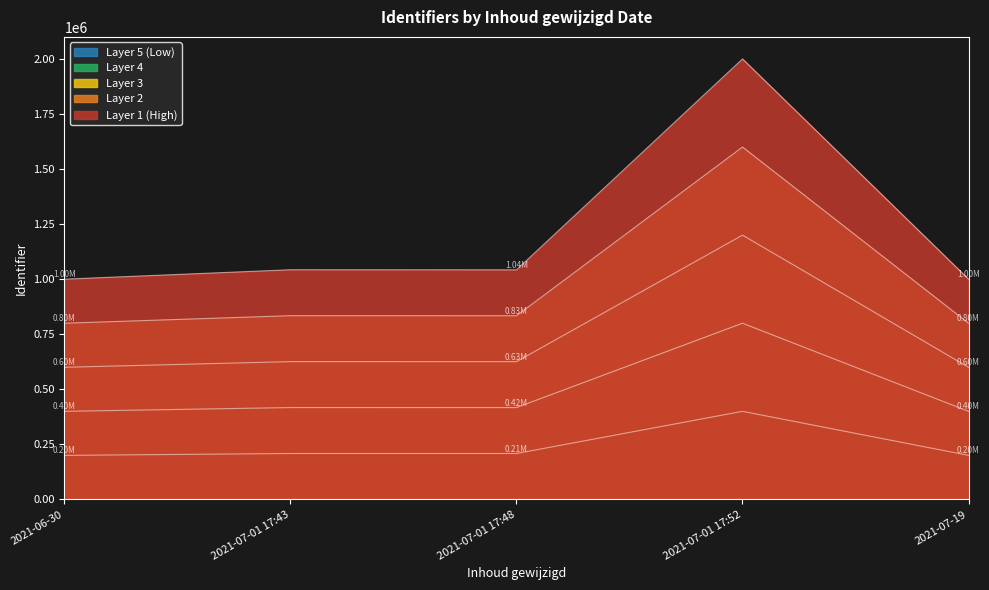

The chart shows a value of 200000.0 at 2021-06-30. True or false?

True